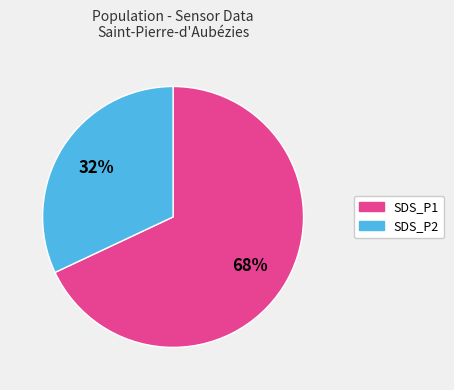

Does any single category account for the majority?

Yes